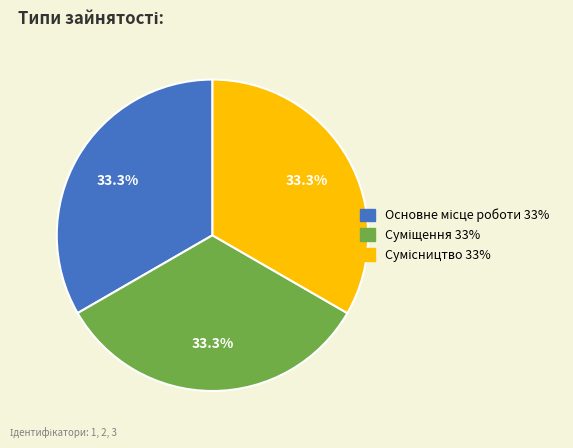

Does any single category account for the majority?

No